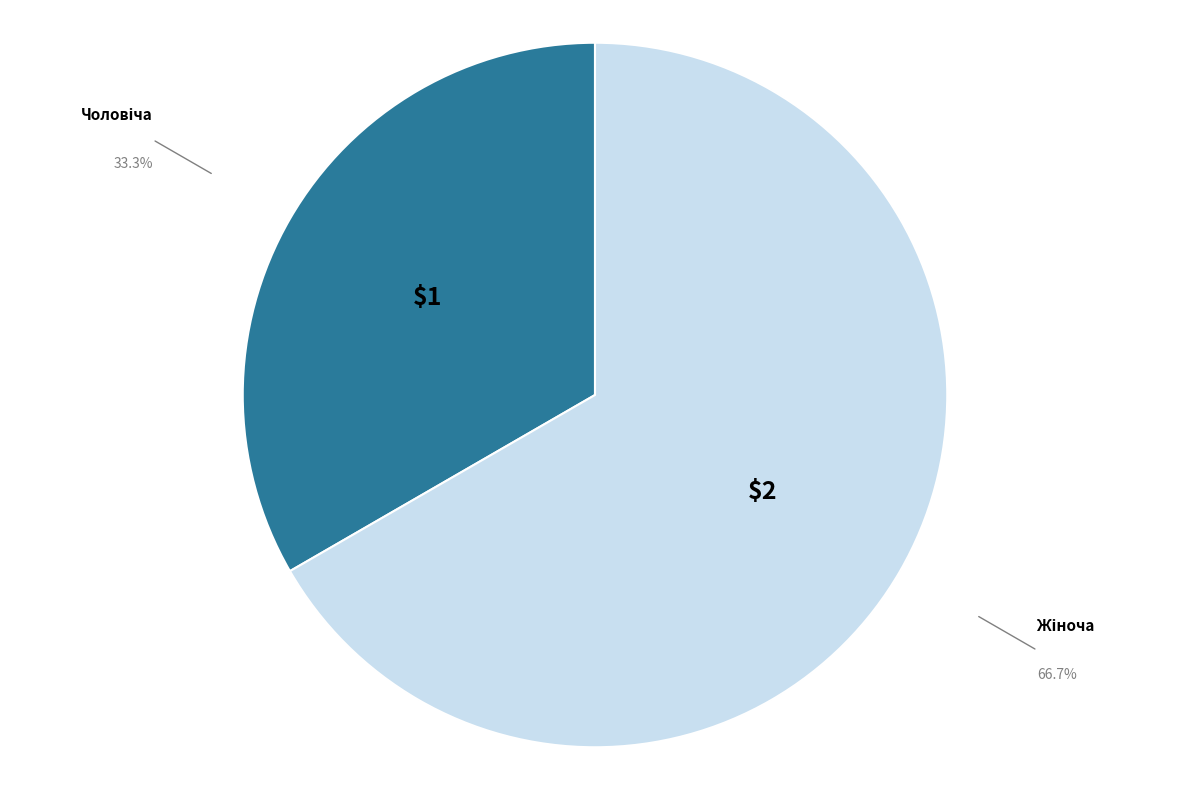

Is there a majority slice in this chart?

Yes